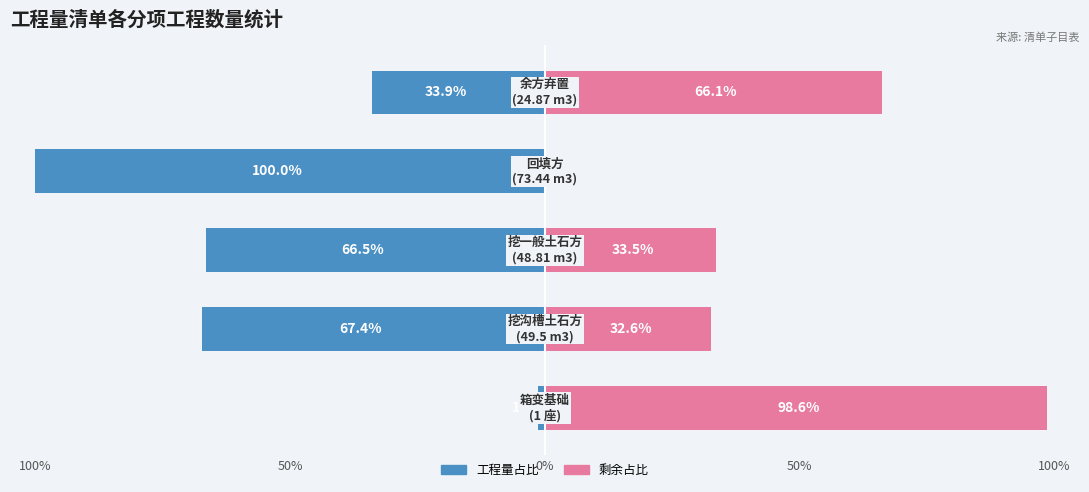

How many groups of bars are there?

5